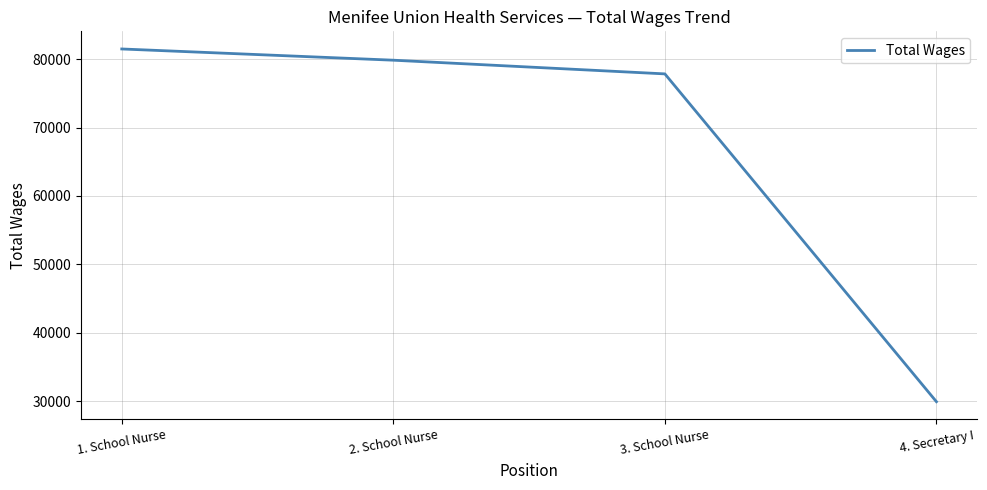

Between 1. School Nurse and 3. School Nurse, which is larger?

1. School Nurse